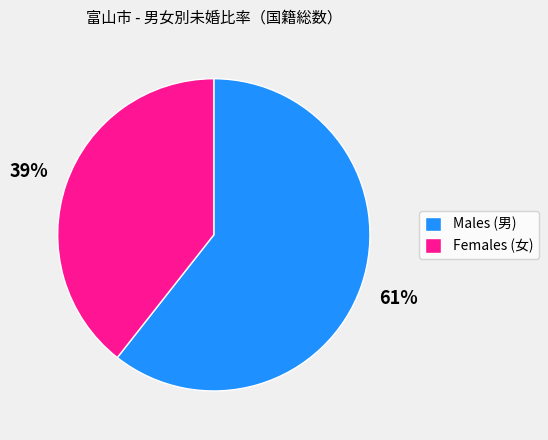

To the nearest percent, what is the combined percentage of Females (女) and Males (男)?

100%